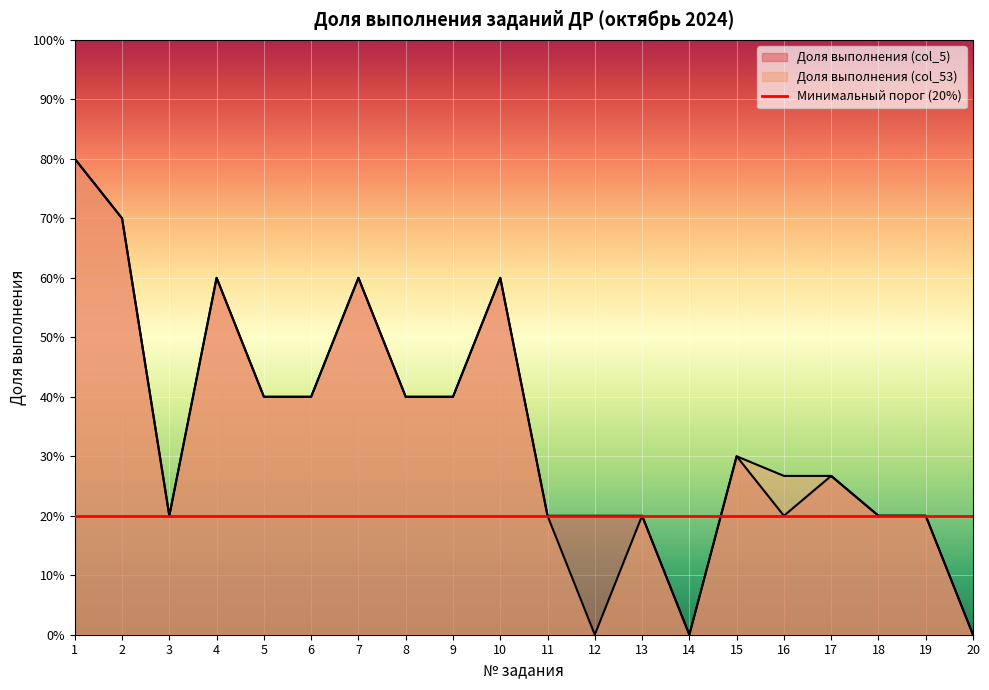

True or false: Доля выполнения (col_53) has more than 0 interior local peaks.

True